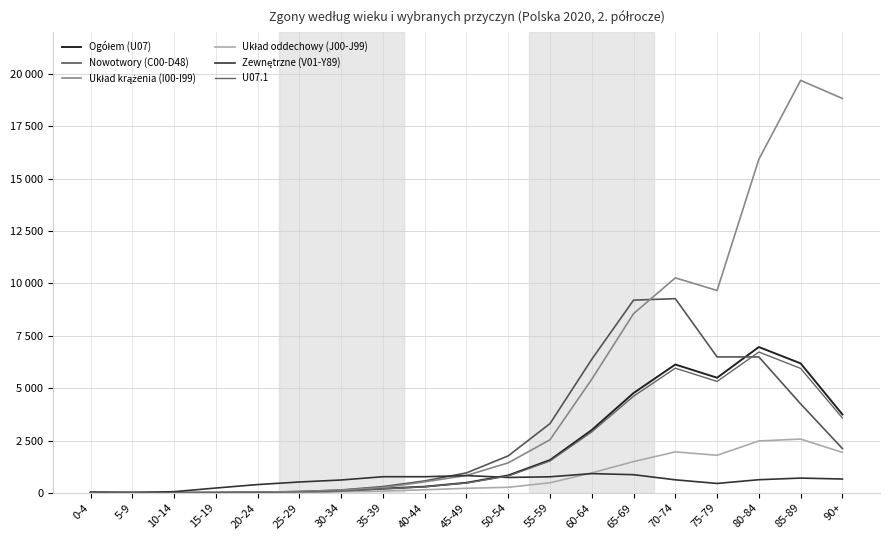

After their last crossing, which series has the higher values: Zewnętrzne (V01-Y89) or Układ krążenia (I00-I99)?

Układ krążenia (I00-I99)